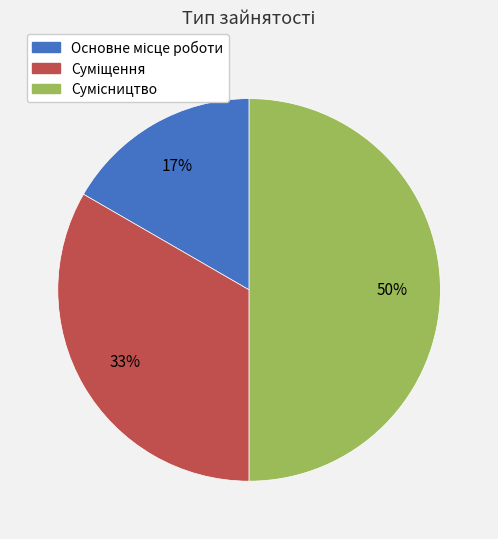

To the nearest percent, what is the average slice percentage?

33%